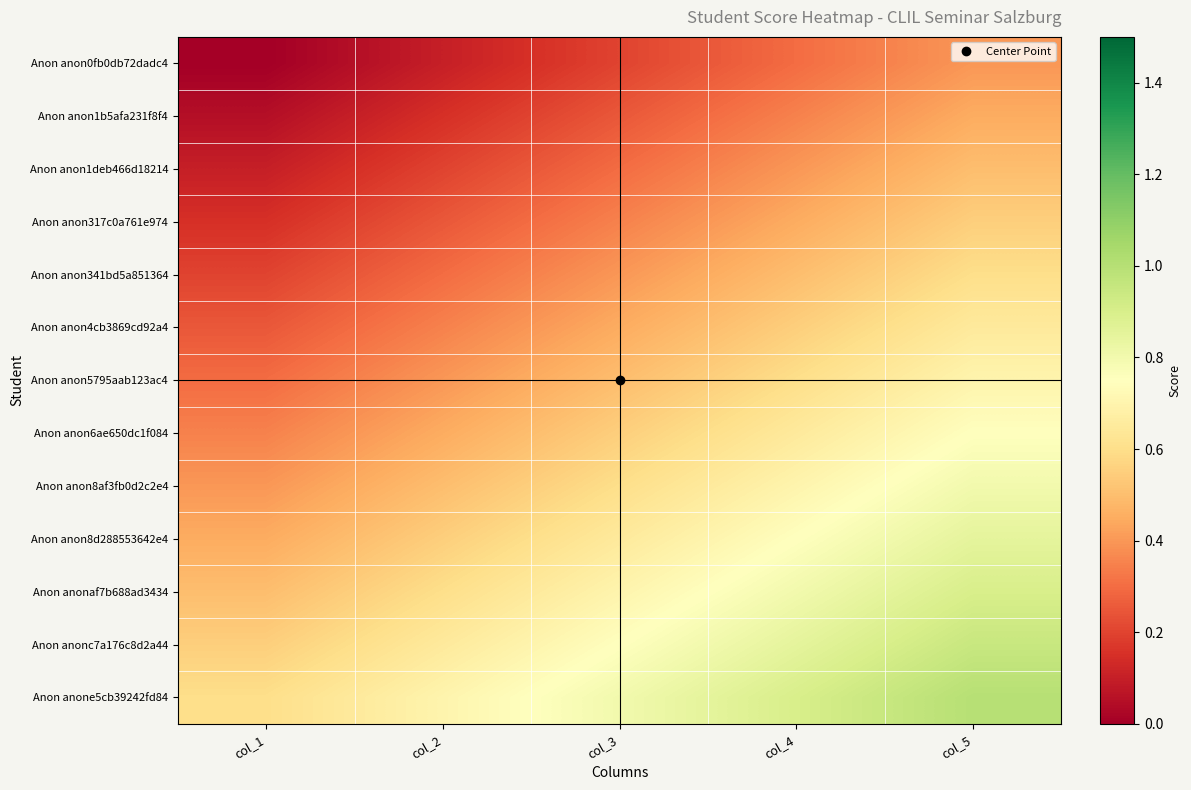

Which series has the largest total across all categories?

Anon anone5cb39242fd84